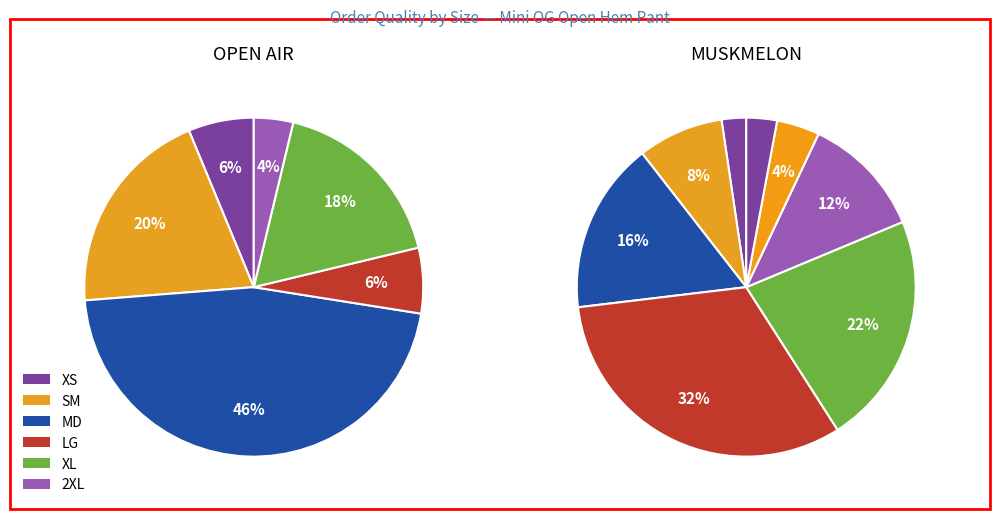

Is it true that 2XL is 4% of the pie?

True